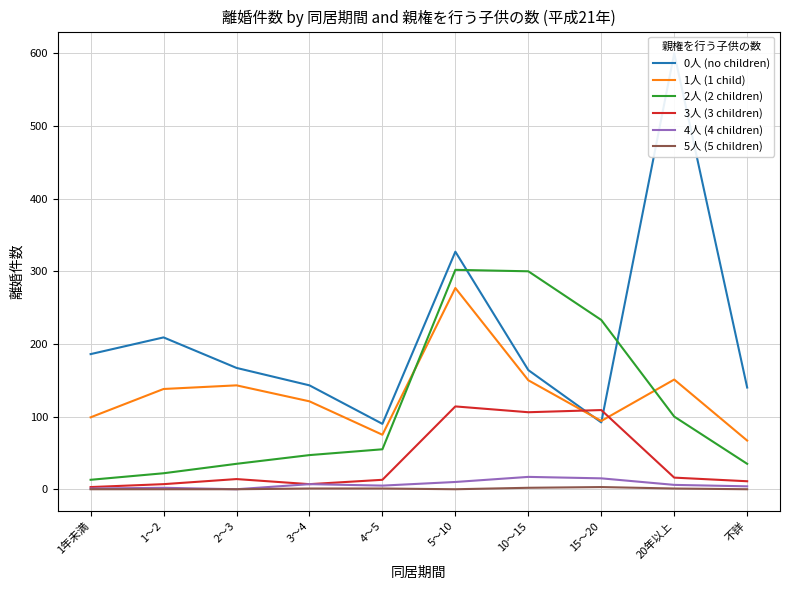

The value of 1人 (1 child) at 4～5 is 75. True or false?

True